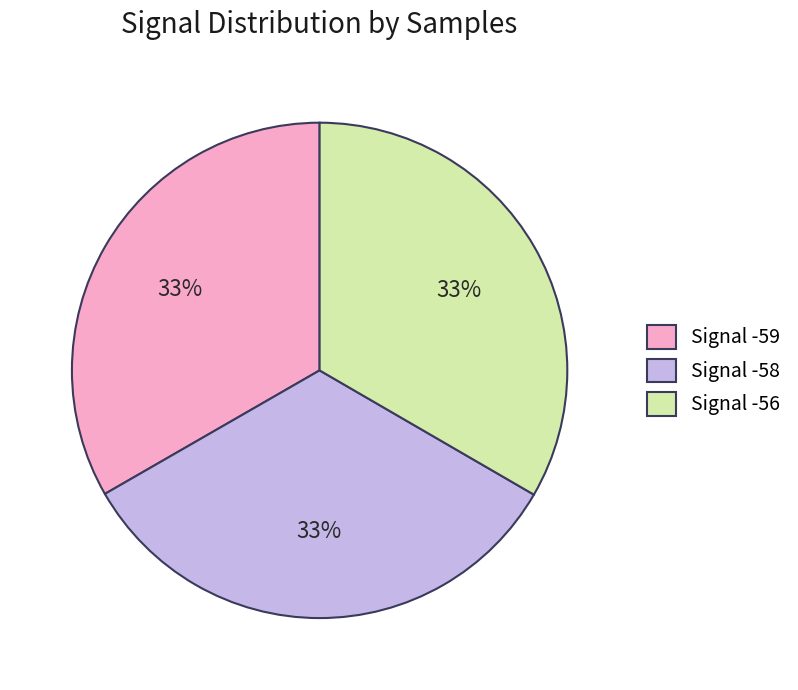

Does Signal -59 represent more than half of the total?

No